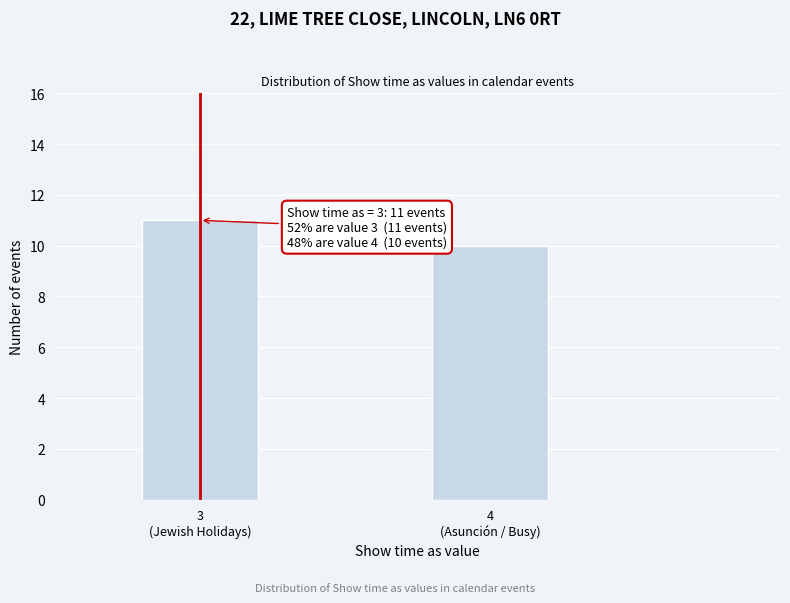

Reading right to left, extract all data points from this chart.

10	11